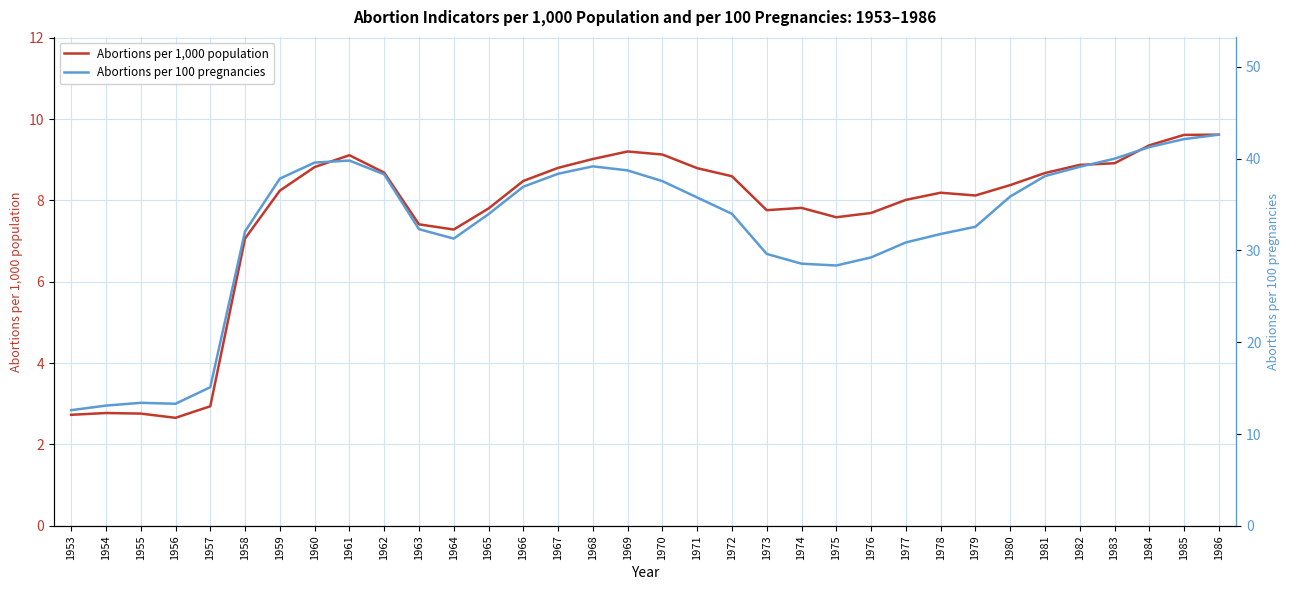

At which label is Abortions per 100 pregnancies closest to 27?

1975